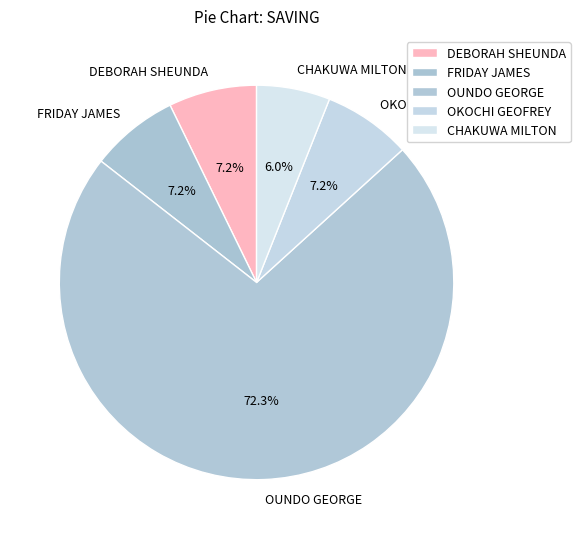

Count the number of slices in the pie.

5